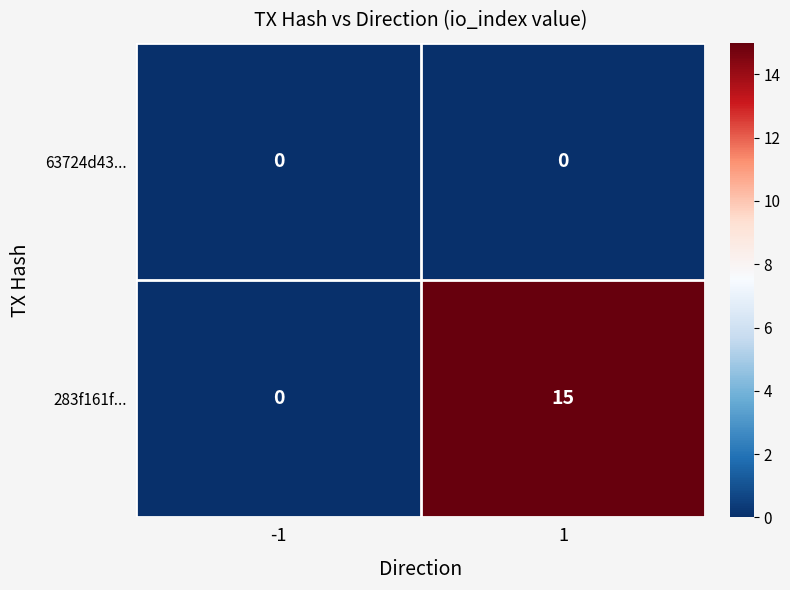

Reading right to left, what are all the values shown in this chart?

63724d43...: 1=0	-1=0
283f161f...: 1=15	-1=0